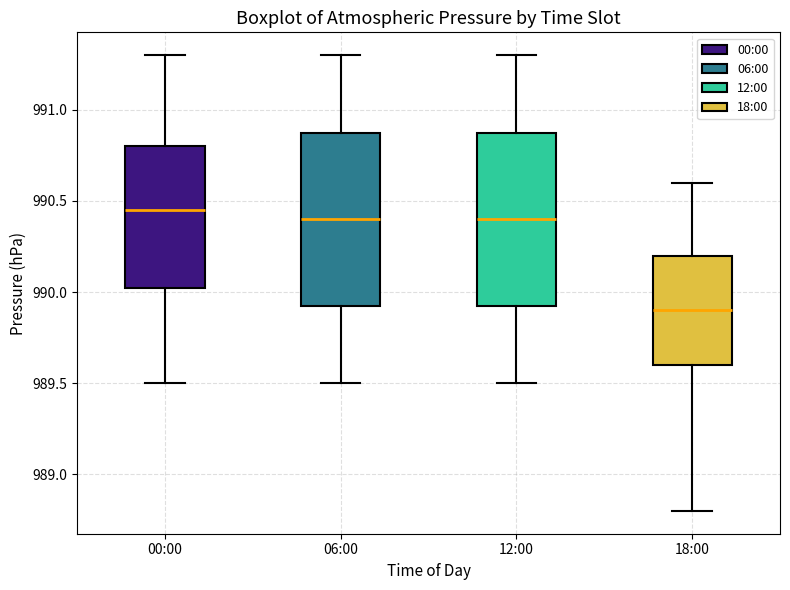

Reading left to right, transcribe this box plot: for each box, give where its median line is, the range the box spans, and where its two whiskers end, as read against the y-axis. The values are not printed on the chart, so give them approximately, as read against the axis.

00:00: median 990.45, box 990.05 to 990.80, whiskers 989.50 to 991.30
06:00: median 990.40, box 989.95 to 990.90, whiskers 989.50 to 991.30
12:00: median 990.40, box 989.95 to 990.90, whiskers 989.50 to 991.30
18:00: median 989.90, box 989.60 to 990.20, whiskers 988.80 to 990.60